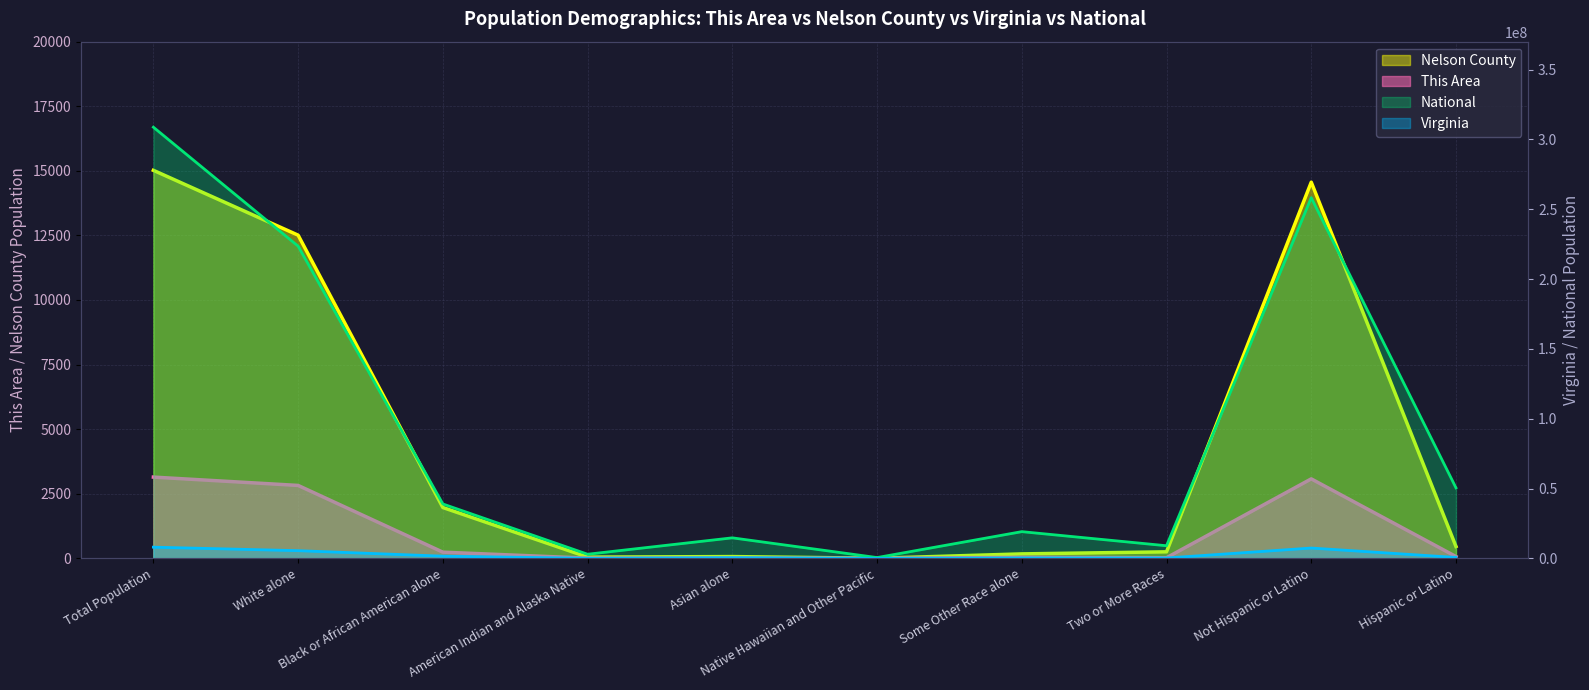

At which category is the sum across all series the highest?

Total Population